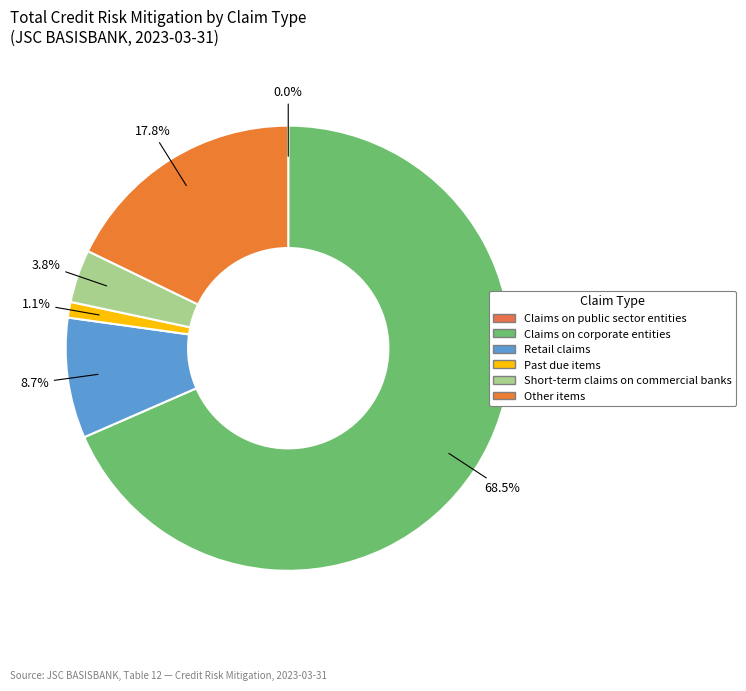

Rank the categories by value from lowest to highest.

Claims on public sector entities, Past due items, Short-term claims on commercial banks, Retail claims, Other items, Claims on corporate entities